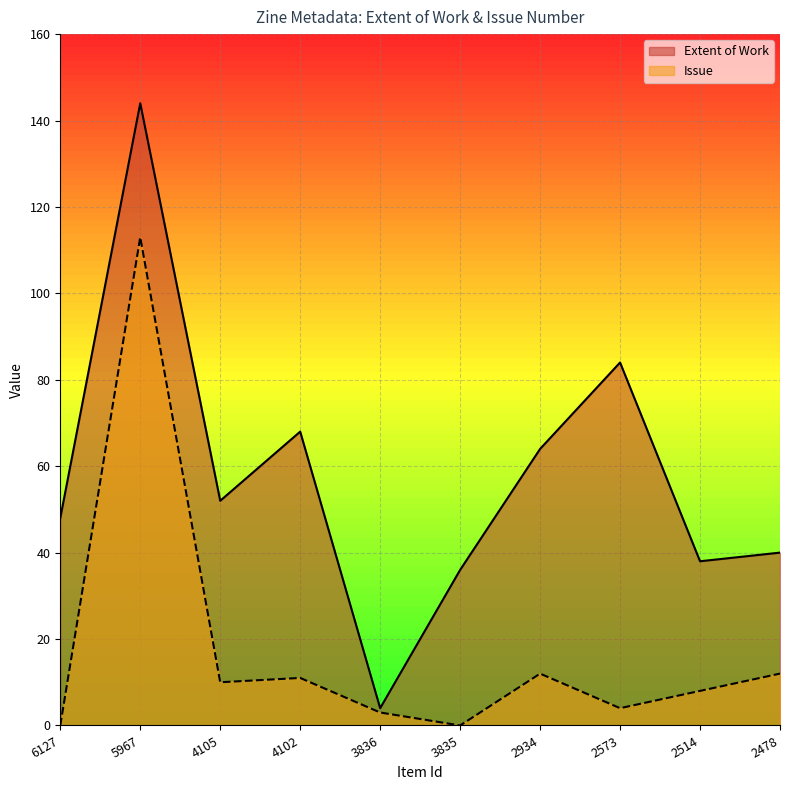

True or false: Issue and Extent of Work intersect in this chart.

False